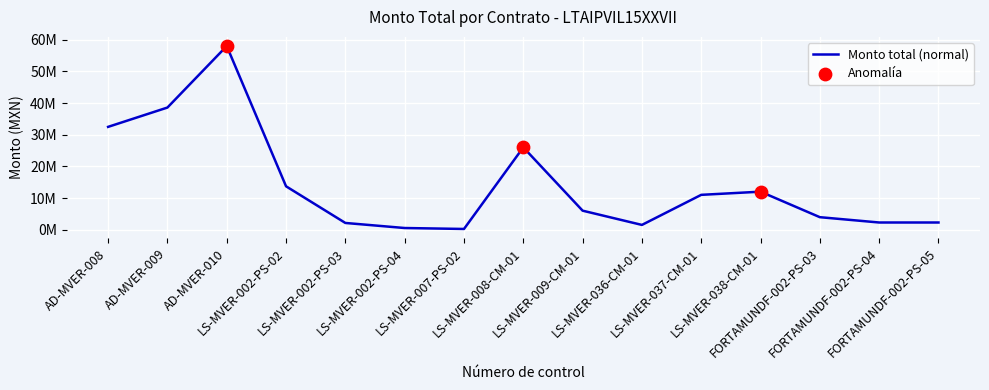

What is the change in value from LS-MVER-036-CM-01 to LS-MVER-037-CM-01?

+9500000